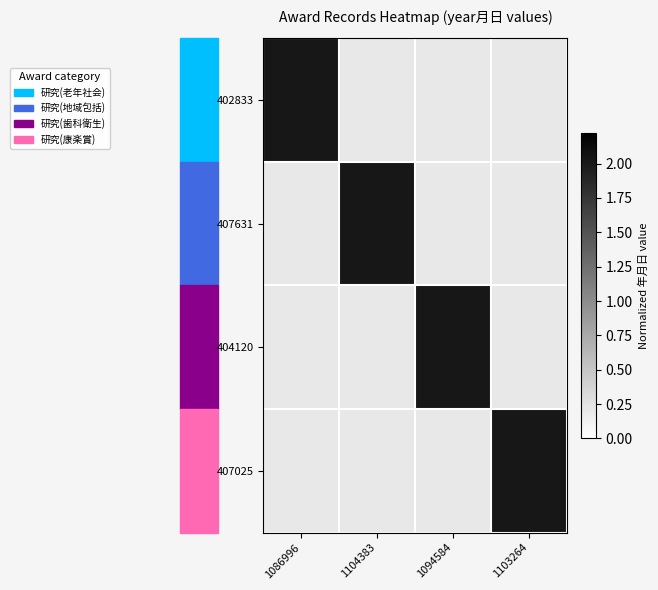

What is the maximum value shown in the chart?

2.0